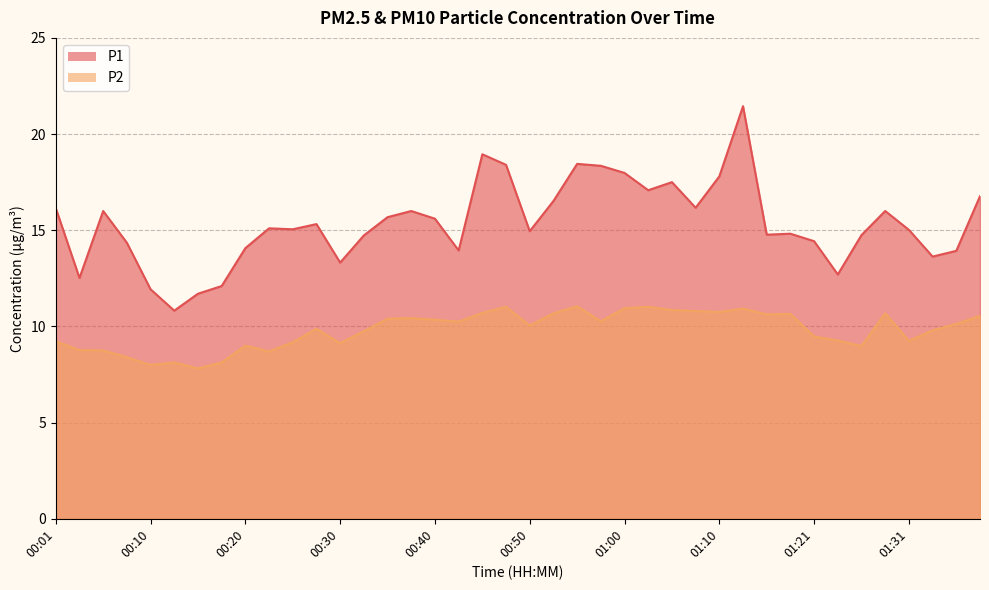

What value does the P2 series have at 00:01?

9.2